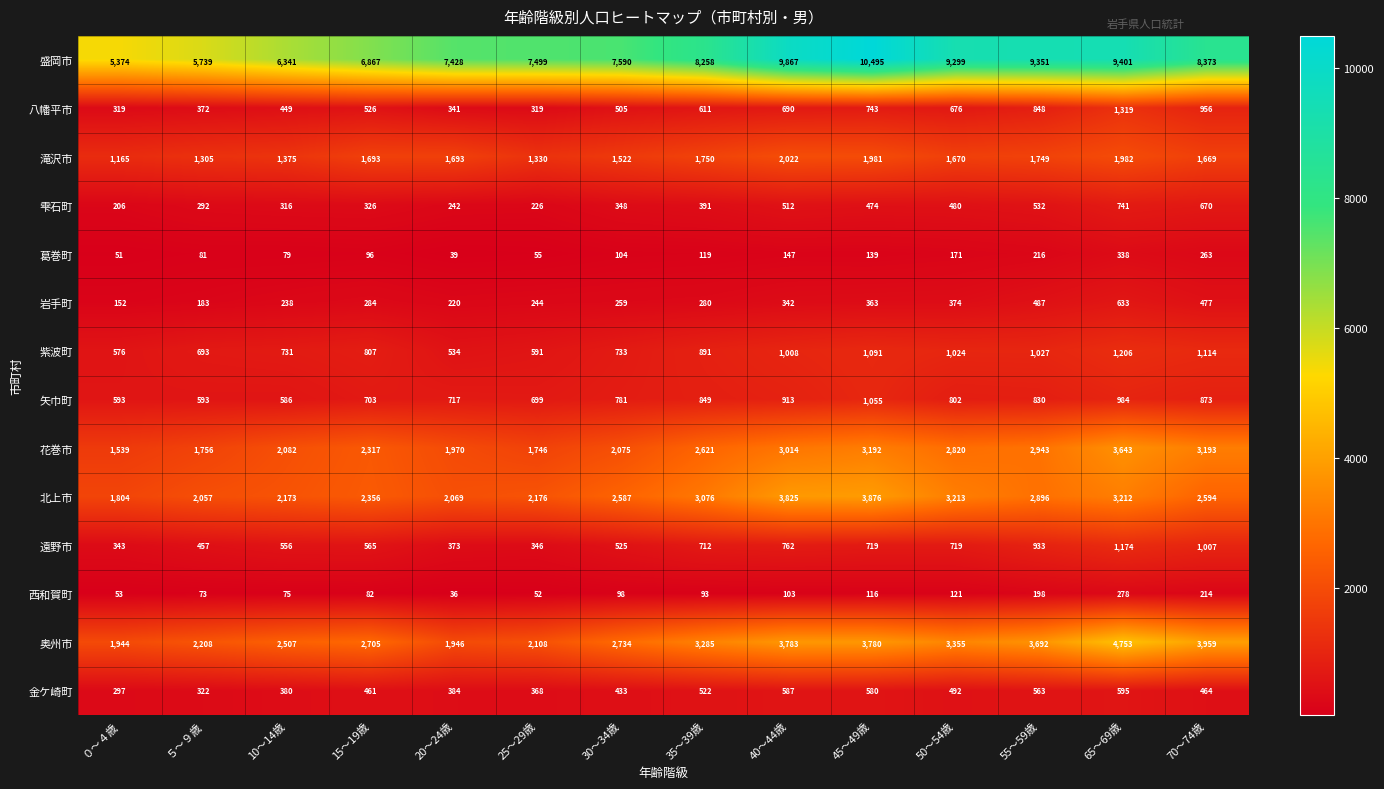

Is it true that 花巻市 equals 4771 at 55～59歳?

False